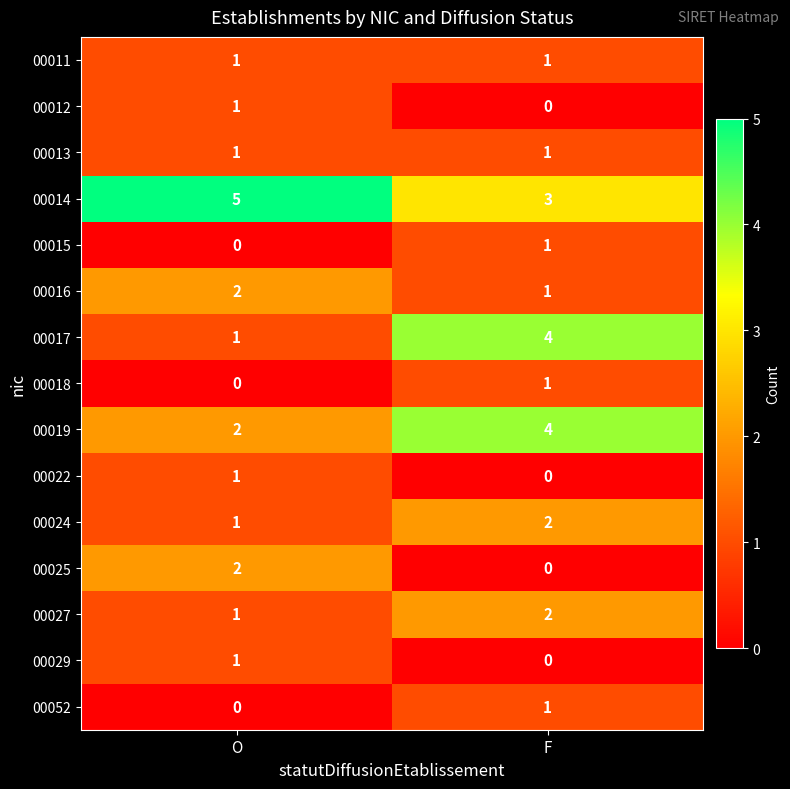

Between O and F, which series saw the biggest shift?

00017